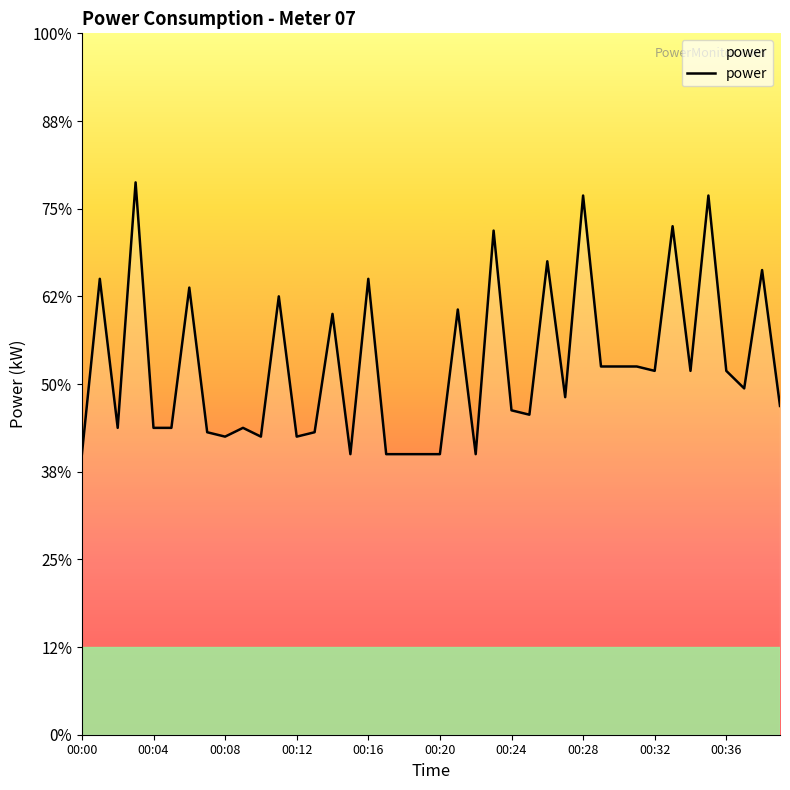

Does the chart have visible grid lines?

No